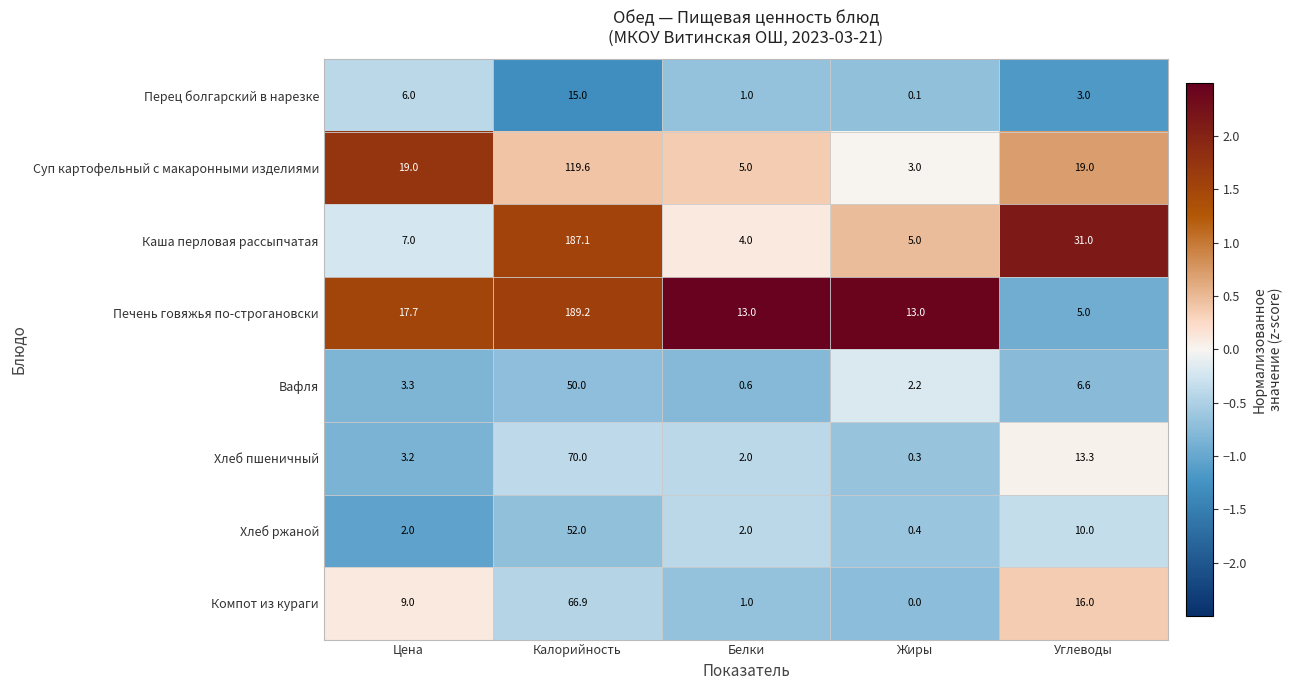

At which category does the chart reach its peak across all series?

Калорийность